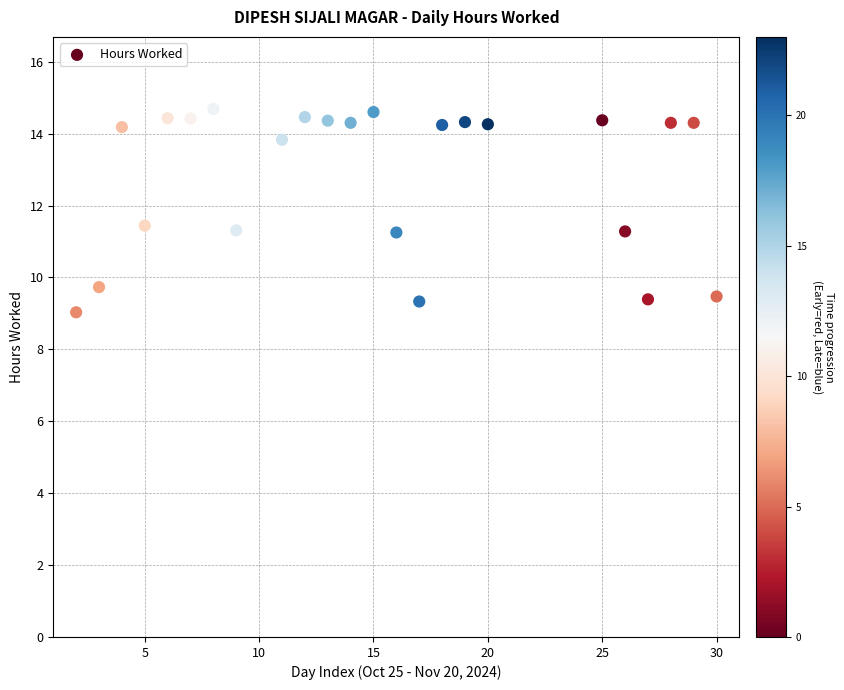

What is the range of X values (max minus min)?

28.0